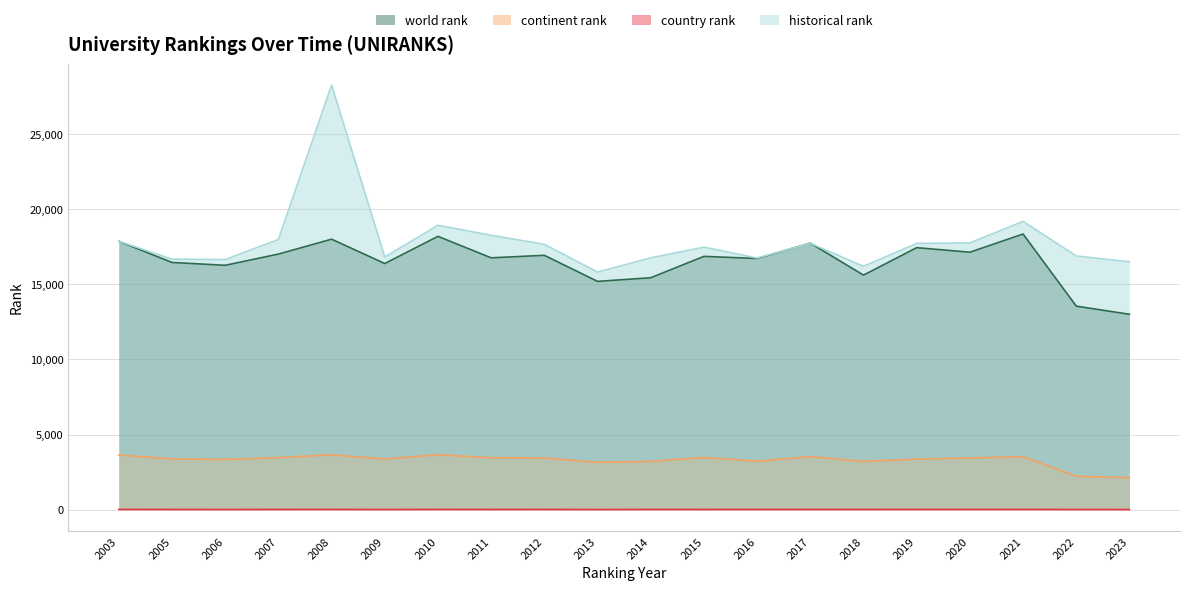

Reading left to right, what are all the values shown in this chart?

world rank: 17864	16455	16265	17012	18004	16383	18192	16763	16930	15195	15437	16861	16718	17743	15612	17439	17137	18347	13548	13005
continent rank: 3637	3382	3340	3469	3649	3376	3656	3459	3440	3152	3215	3476	3229	3528	3214	3365	3447	3528	2225	2130
country rank: 20	17	15	18	19	14	19	17	19	13	18	17	18	18	18	19	19	20	15	13
historical rank: 17864	16677	16645	17980	28263	16817	18928	18265	17661	15812	16761	17474	16749	17734	16197	17722	17756	19189	16886	16497